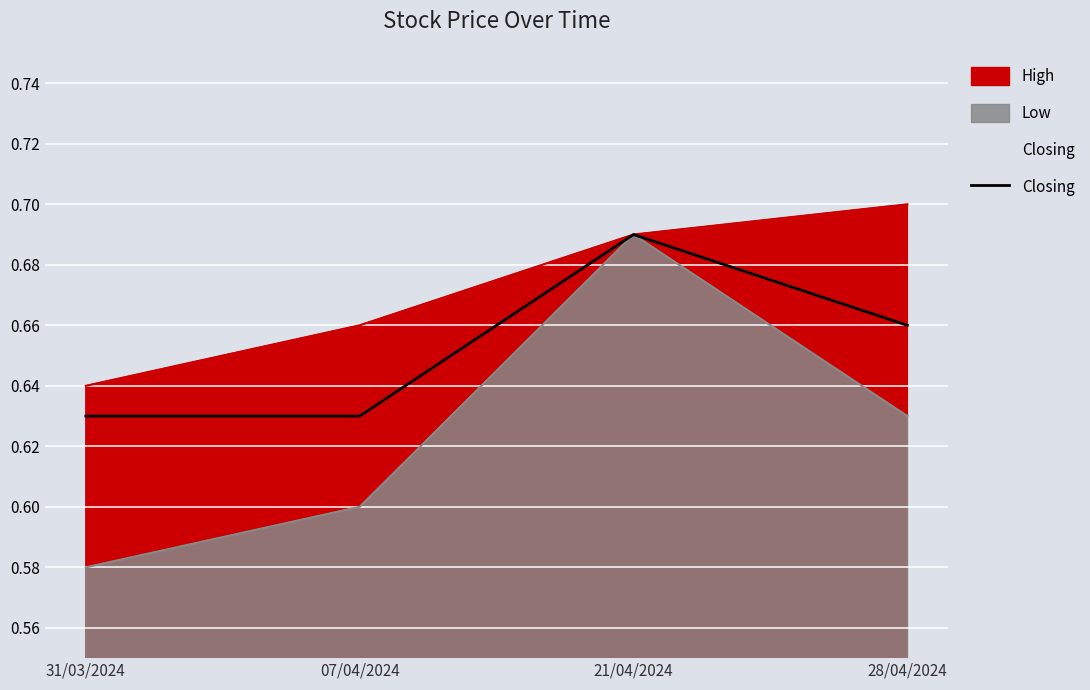

Does the chart display data point markers on the line(s)?

No